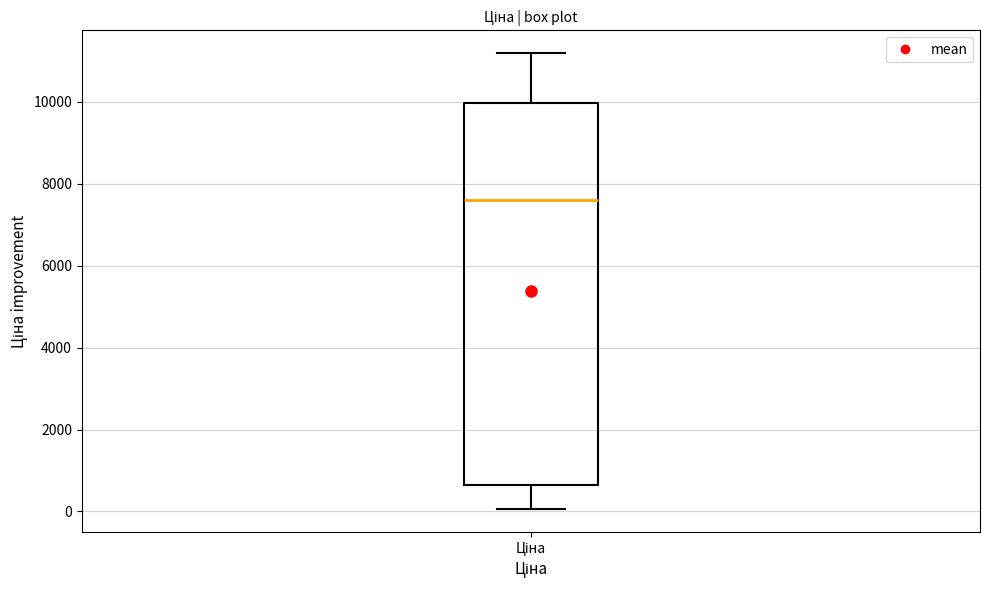

Transcribe this box plot: give where the median line is, the range the box spans, and where the two whiskers end, as read against the y-axis. The values are not printed on the chart, so give them approximately, as read against the axis.

median 7600, box 600 to 10000, whiskers 0 to 11200